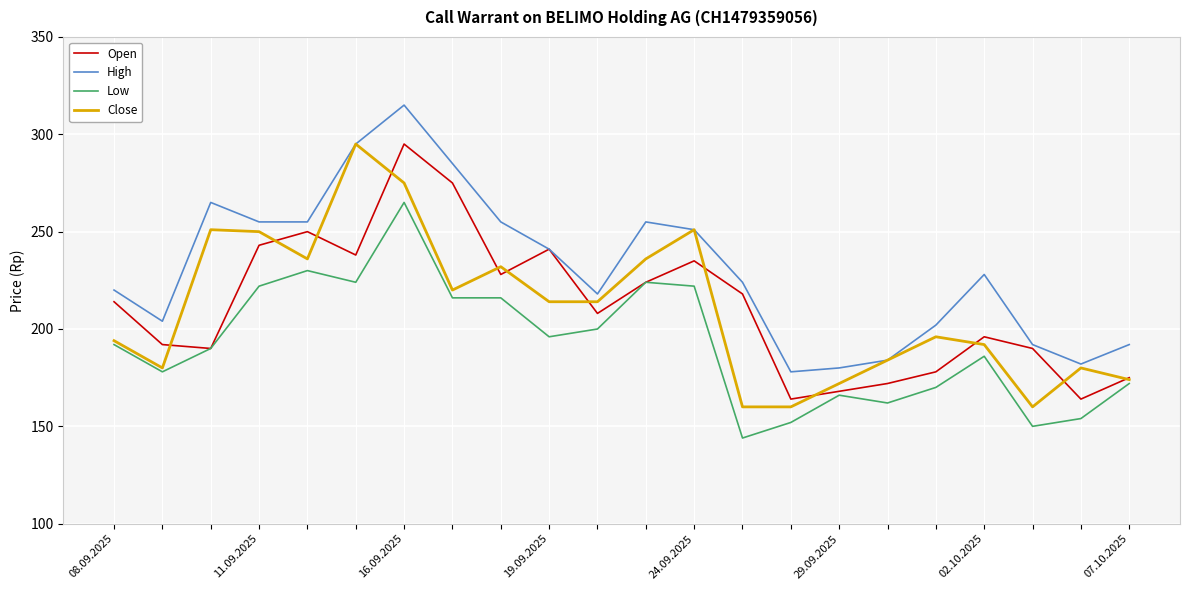

What is the maximum value shown in the chart?

315